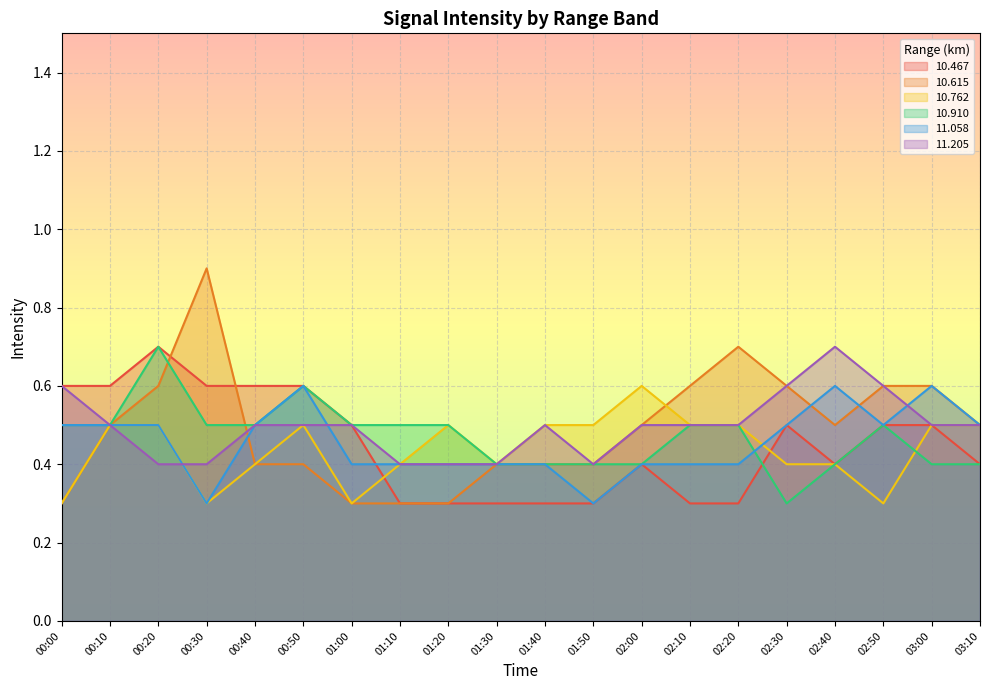

Reading left to right, extract all data points from this chart.

 10.467: 00:00=0.6	00:10=0.6	00:20=0.7	00:30=0.6	00:40=0.6	00:50=0.6	01:00=0.5	01:10=0.3	01:20=0.3	01:30=0.3	01:40=0.3	01:50=0.3	02:00=0.4	02:10=0.3	02:20=0.3	02:30=0.5	02:40=0.4	02:50=0.5	03:00=0.5	03:10=0.4
 10.615: 00:00=0.3	00:10=0.5	00:20=0.6	00:30=0.9	00:40=0.4	00:50=0.4	01:00=0.3	01:10=0.3	01:20=0.3	01:30=0.4	01:40=0.4	01:50=0.4	02:00=0.5	02:10=0.6	02:20=0.7	02:30=0.6	02:40=0.5	02:50=0.6	03:00=0.6	03:10=0.5
 10.762: 00:00=0.3	00:10=0.5	00:20=0.5	00:30=0.3	00:40=0.4	00:50=0.5	01:00=0.3	01:10=0.4	01:20=0.5	01:30=0.4	01:40=0.5	01:50=0.5	02:00=0.6	02:10=0.5	02:20=0.5	02:30=0.4	02:40=0.4	02:50=0.3	03:00=0.5	03:10=0.5
 10.910: 00:00=0.5	00:10=0.5	00:20=0.7	00:30=0.5	00:40=0.5	00:50=0.6	01:00=0.5	01:10=0.5	01:20=0.5	01:30=0.4	01:40=0.4	01:50=0.4	02:00=0.4	02:10=0.5	02:20=0.5	02:30=0.3	02:40=0.4	02:50=0.5	03:00=0.4	03:10=0.4
 11.058: 00:00=0.5	00:10=0.5	00:20=0.5	00:30=0.3	00:40=0.5	00:50=0.6	01:00=0.4	01:10=0.4	01:20=0.4	01:30=0.4	01:40=0.4	01:50=0.3	02:00=0.4	02:10=0.4	02:20=0.4	02:30=0.5	02:40=0.6	02:50=0.5	03:00=0.6	03:10=0.5
 11.205: 00:00=0.6	00:10=0.5	00:20=0.4	00:30=0.4	00:40=0.5	00:50=0.5	01:00=0.5	01:10=0.4	01:20=0.4	01:30=0.4	01:40=0.5	01:50=0.4	02:00=0.5	02:10=0.5	02:20=0.5	02:30=0.6	02:40=0.7	02:50=0.6	03:00=0.5	03:10=0.5